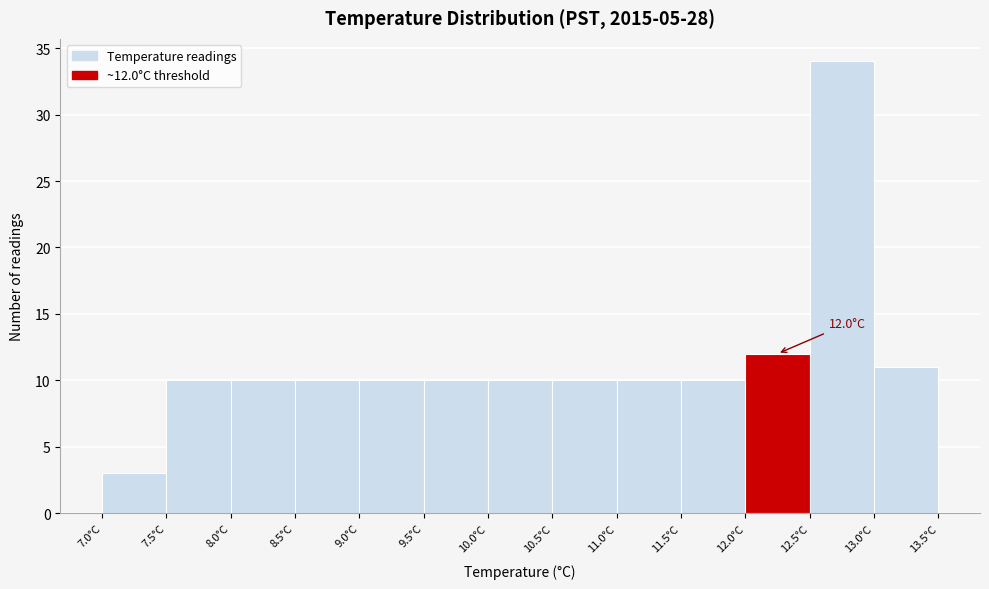

Which range on the x-axis has the tallest bar?

12.5 to 13.0